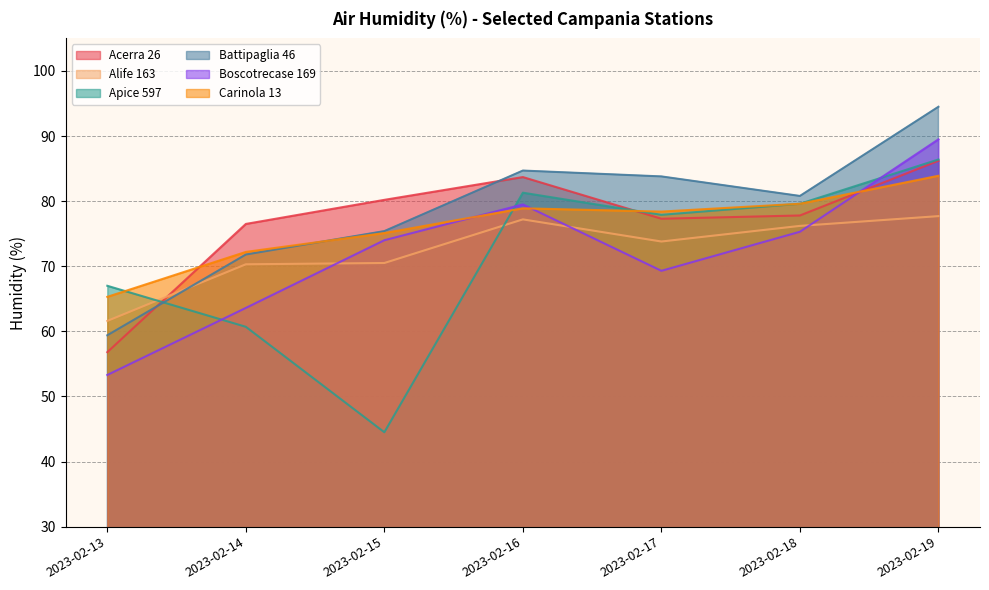

In Apice 597, how many points are lower than both neighbors (excluding endpoints)?

2